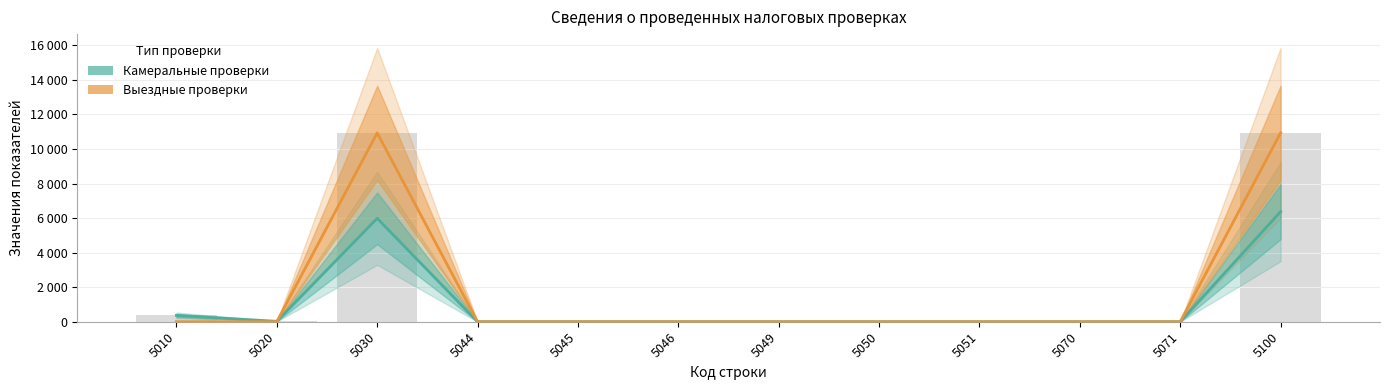

How many bars are there in each group?

2